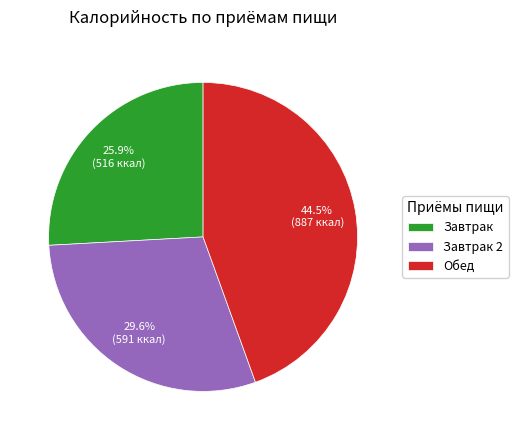

Does Обед account for over 50% of the chart?

No